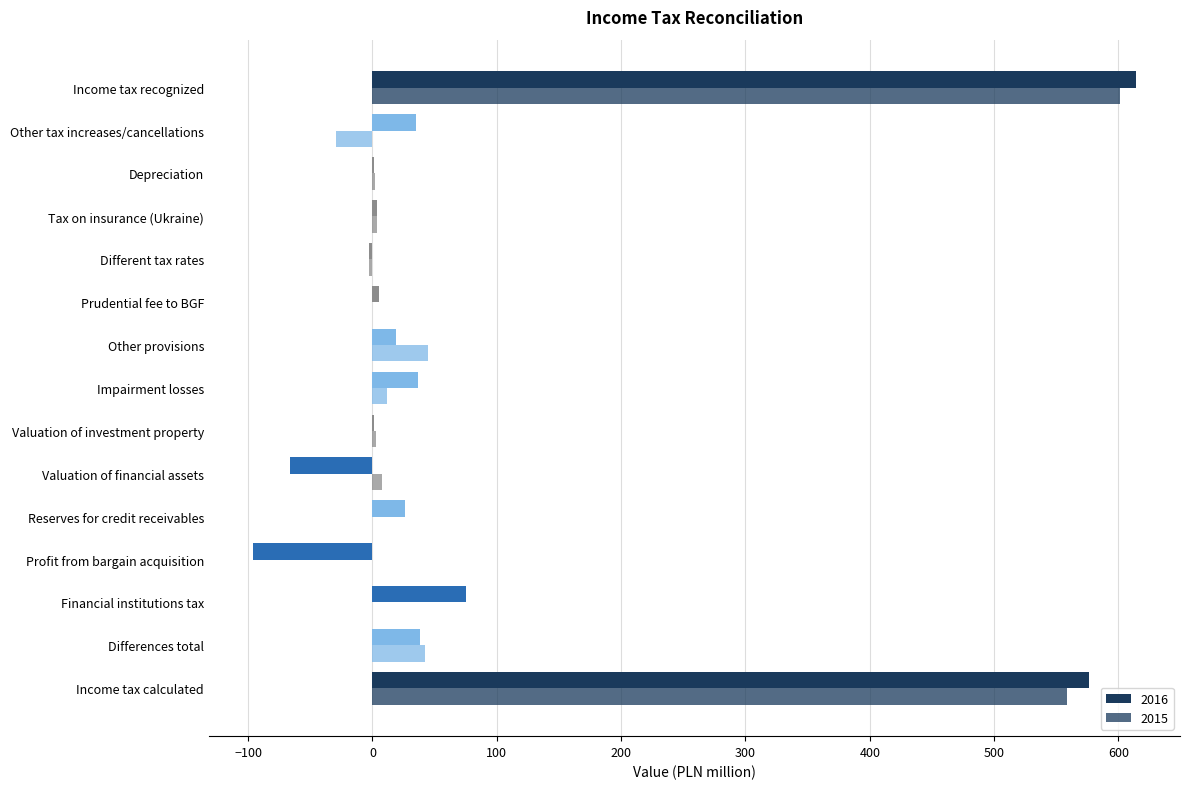

Count the number of data series in this chart.

2